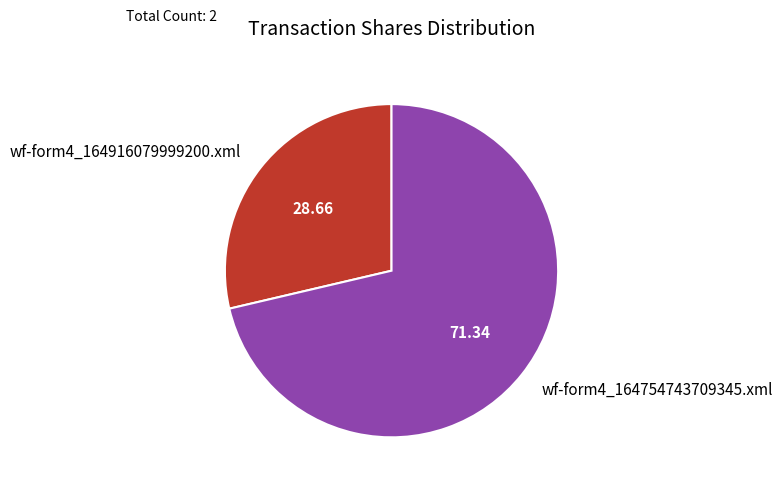

Is the sum of wf-form4_164916079999200.xml and wf-form4_164754743709345.xml greater than half?

Yes